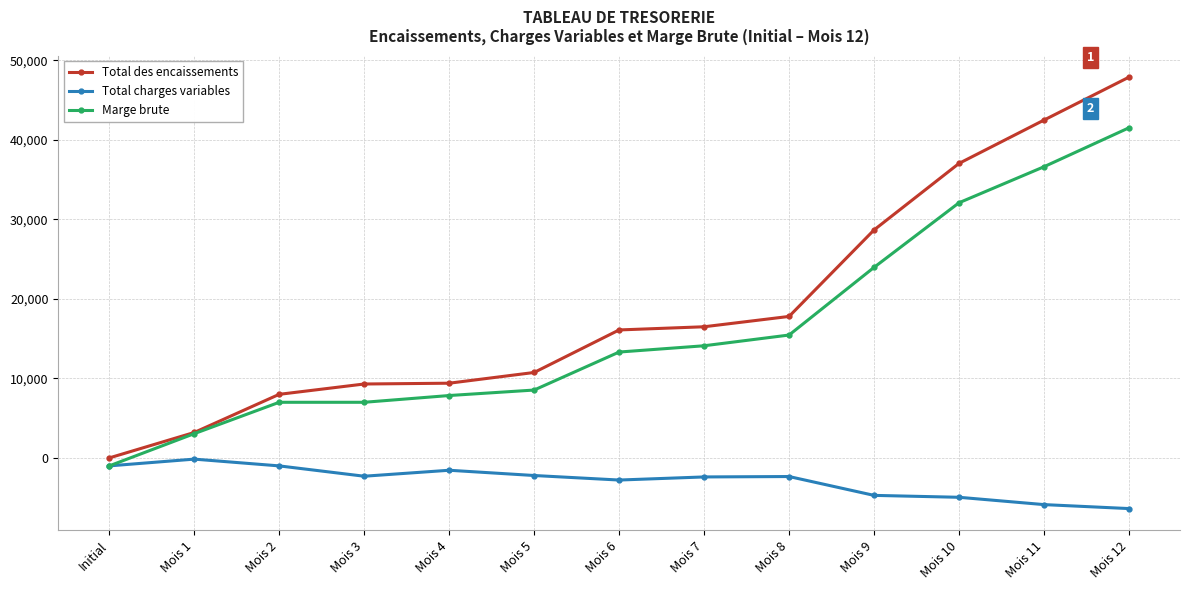

Rank the series by their maximum value, from lowest to highest.

Total charges variables, Marge brute, Total des encaissements